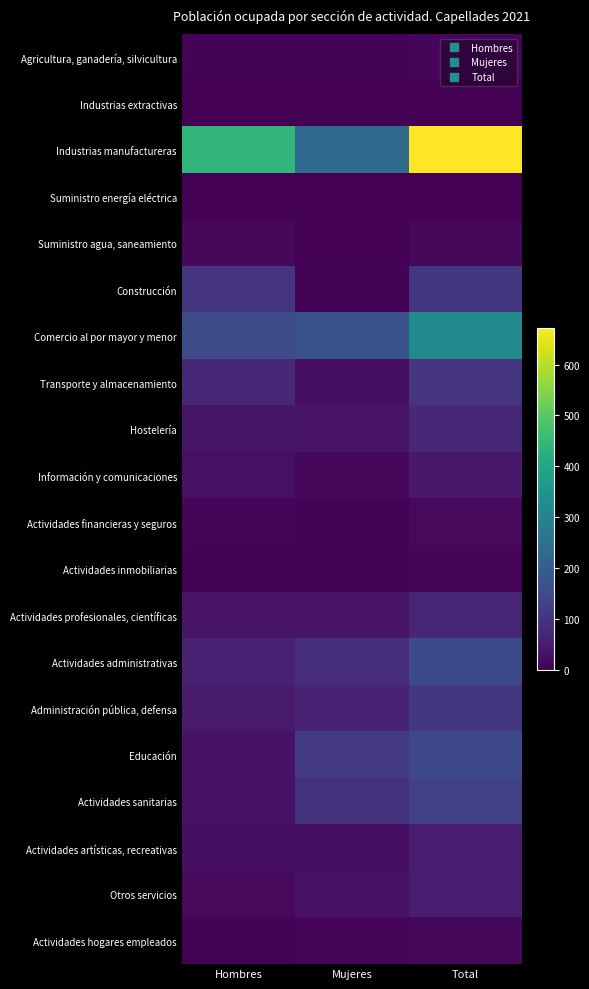

What is the greatest value displayed?

672